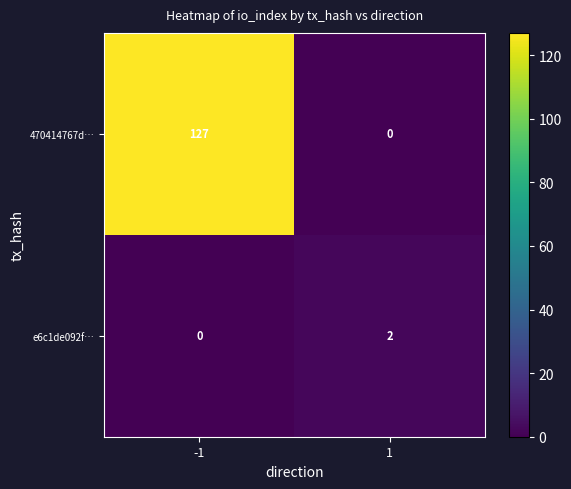

Reading left to right, extract all data points from this chart.

470414767d…: 127	0
e6c1de092f…: 0	2